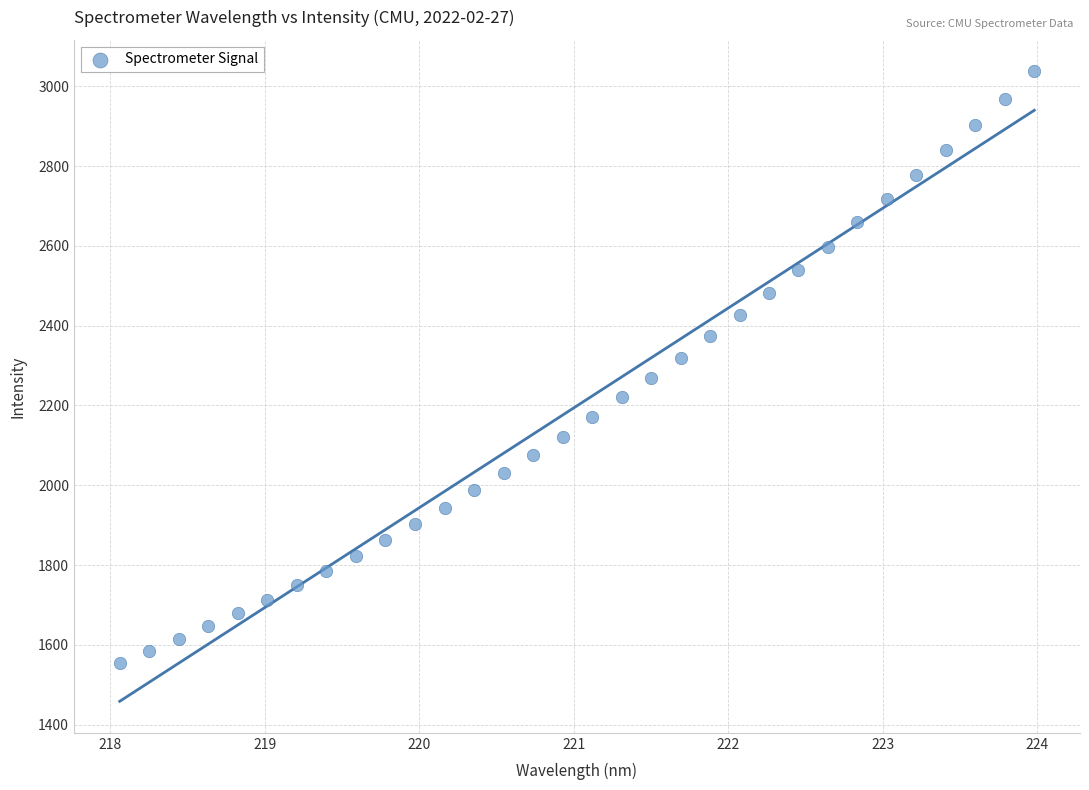

What is the range of X values (max minus min)?

5.9